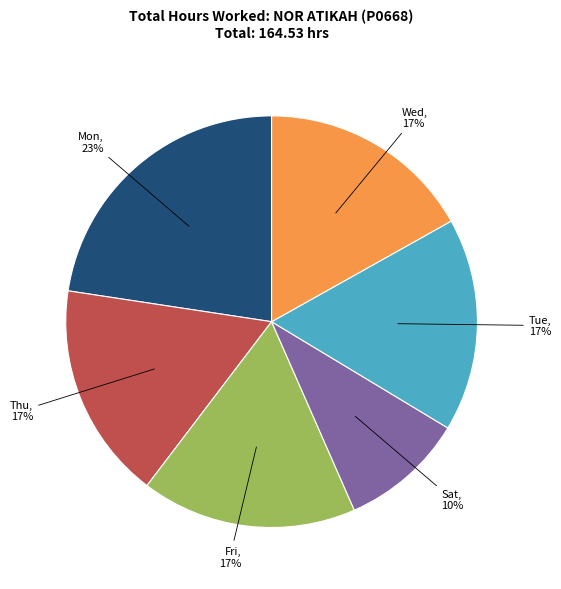

To the nearest percent, what is the difference between the largest and smallest slice percentages?

13%